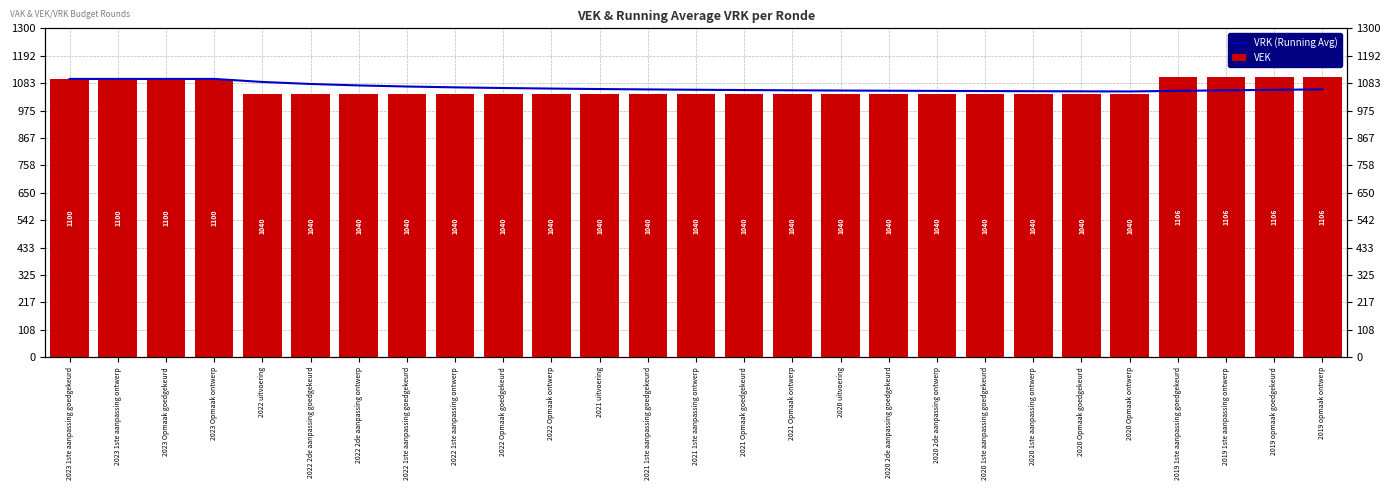

What is the value of the VEK bar at the 23rd from the left?

1040.0